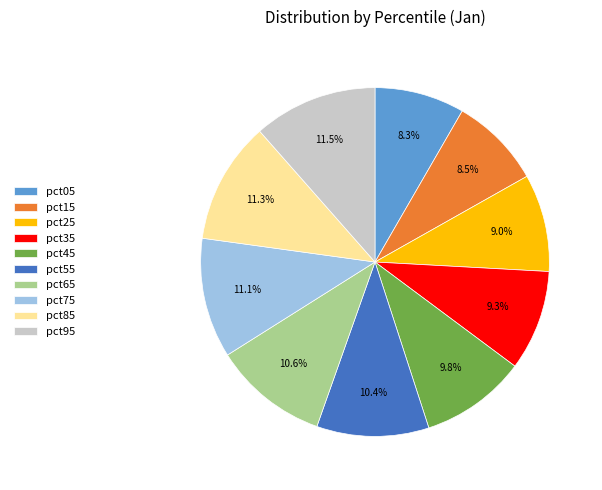

True or false: pct25 accounts for 15% of the total.

False